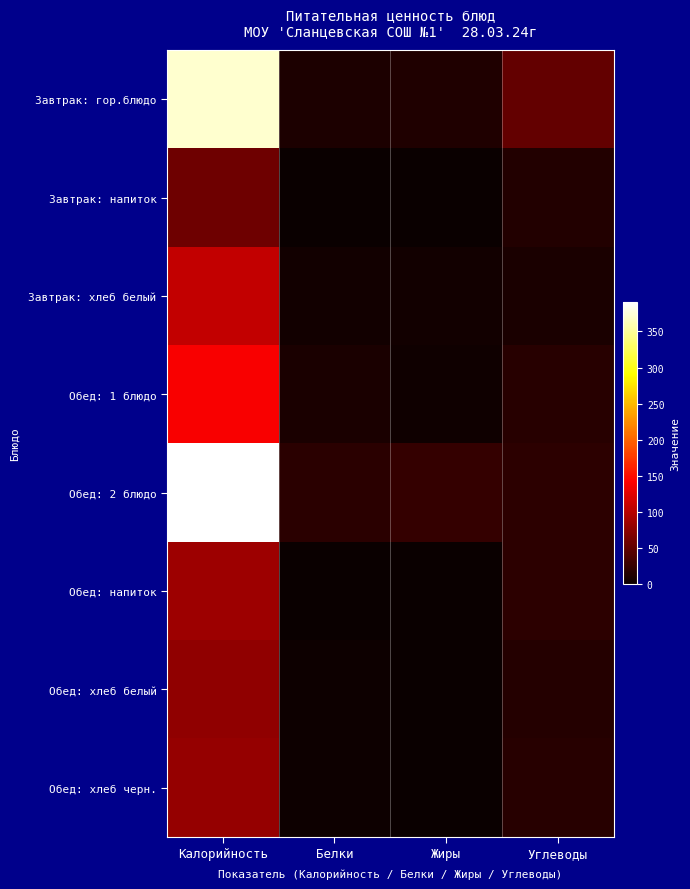

Reading left to right, extract all data points from this chart.

Завтрак: гор.блюдо: Калорийность=370.9	Белки=11.2	Жиры=13.2	Углеводы=52.0
Завтрак: напиток: Калорийность=58.0	Белки=0.0	Жиры=0.0	Углеводы=14.5
Завтрак: хлеб белый: Калорийность=107.0	Белки=5.0	Жиры=5.0	Углеводы=10.3
Обед: 1 блюдо: Калорийность=139.0	Белки=9.9	Жиры=3.3	Углеводы=17.3
Обед: 2 блюдо: Калорийность=390.1	Белки=19.8	Жиры=25.2	Углеводы=20.8
Обед: напиток: Калорийность=86.0	Белки=1.0	Жиры=0.2	Углеводы=20.2
Обед: хлеб белый: Калорийность=78.6	Белки=2.2	Жиры=0.9	Углеводы=15.4
Обед: хлеб черн.: Калорийность=81.6	Белки=2.6	Жиры=0.3	Углеводы=17.0